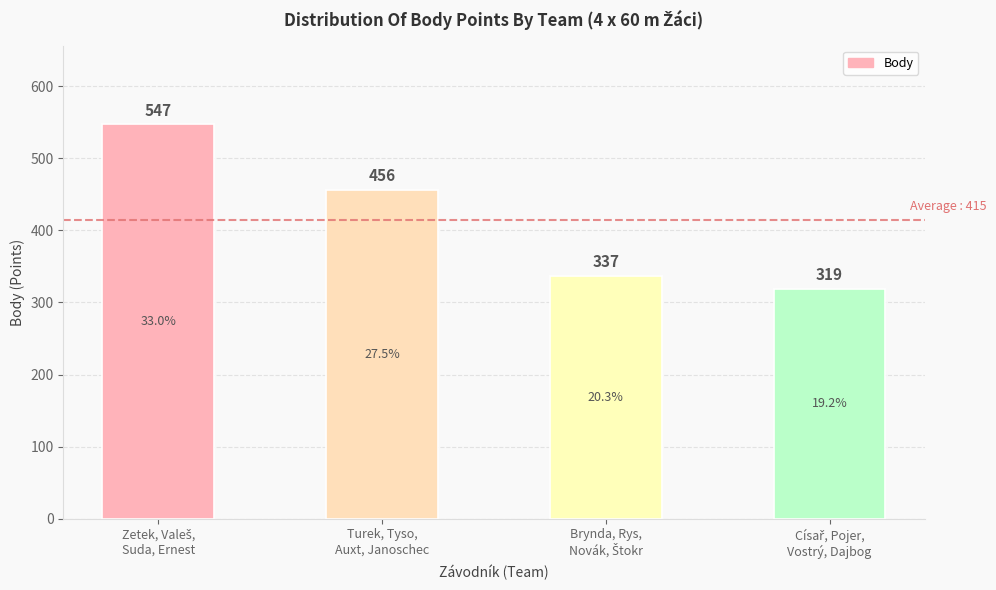

What is the value of the 3rd bar from the left?

337